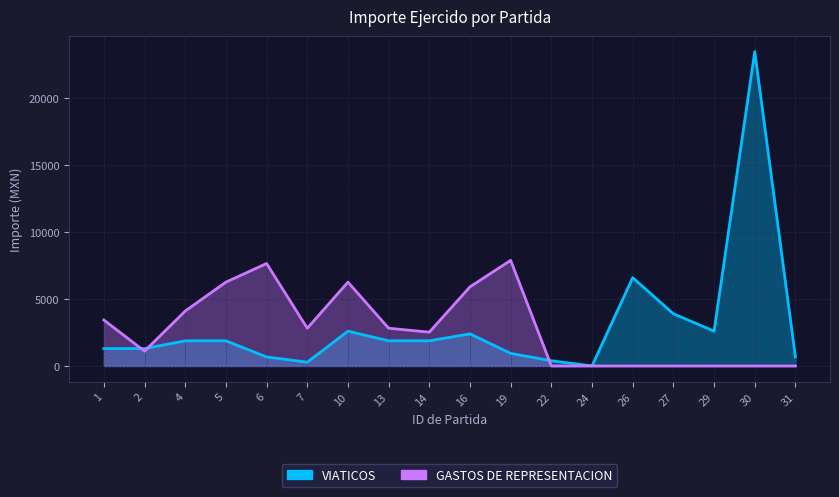

The GASTOS DE REPRESENTACION series shows 3433.0 at 1. True or false?

True